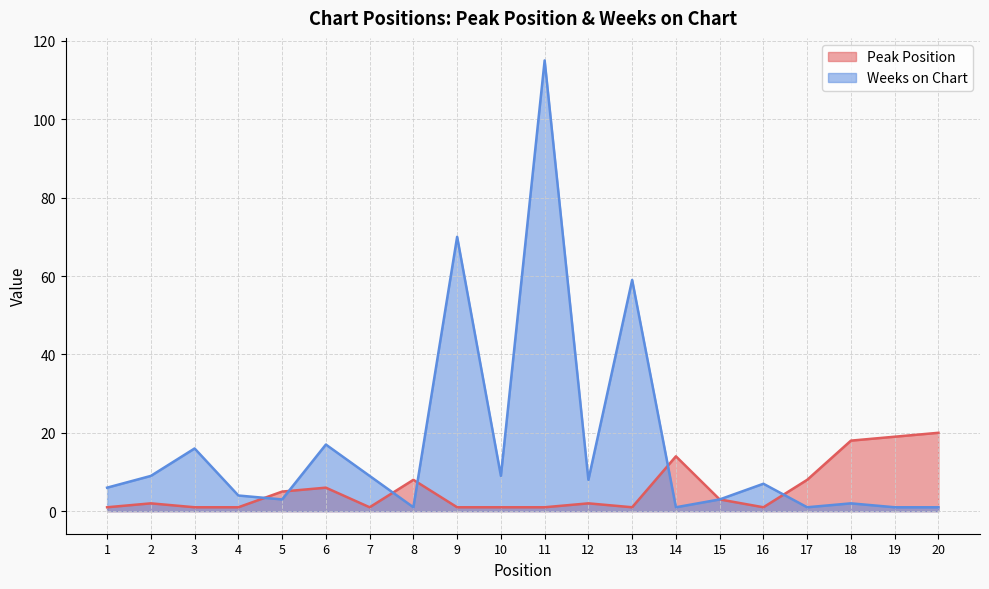

What is the spread (max minus min) of values at 10?

8